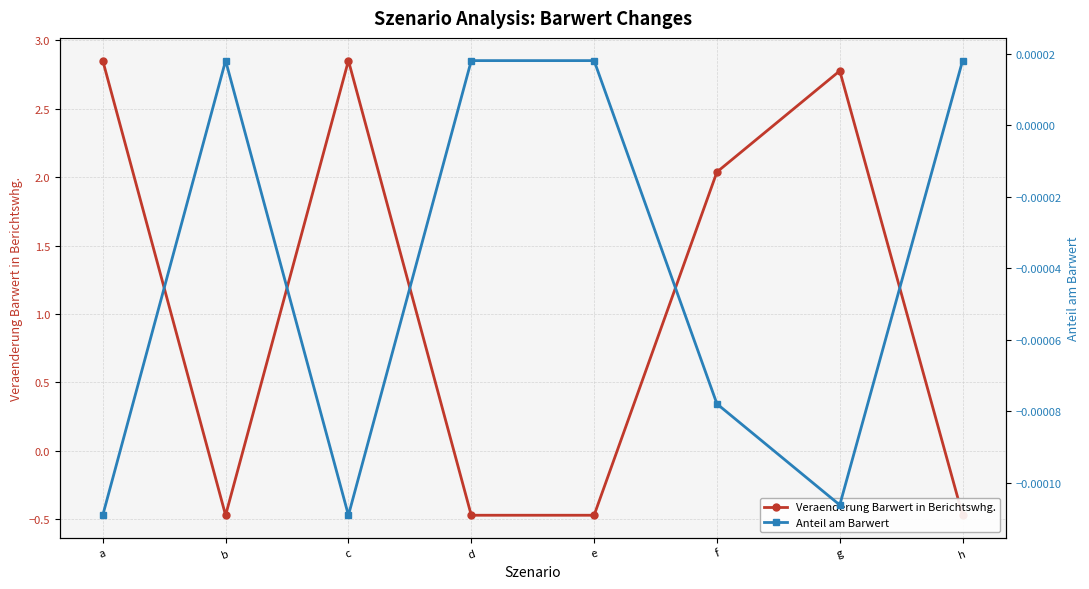

Which series changed the most between d and e?

Veraenderung Barwert in Berichtswhg.